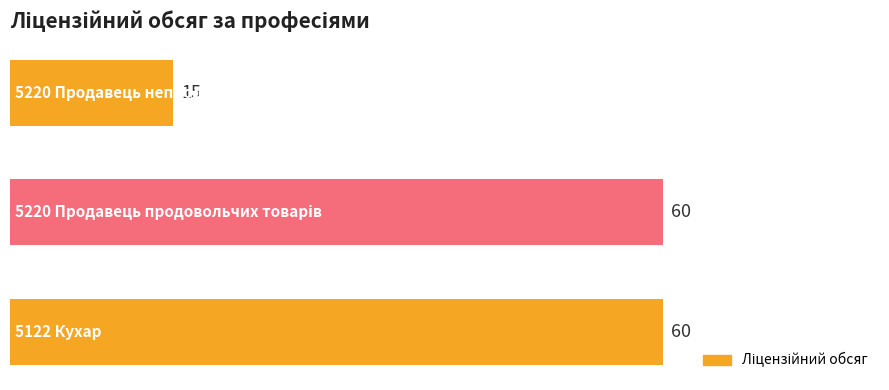

How many data points are less than 60?

1